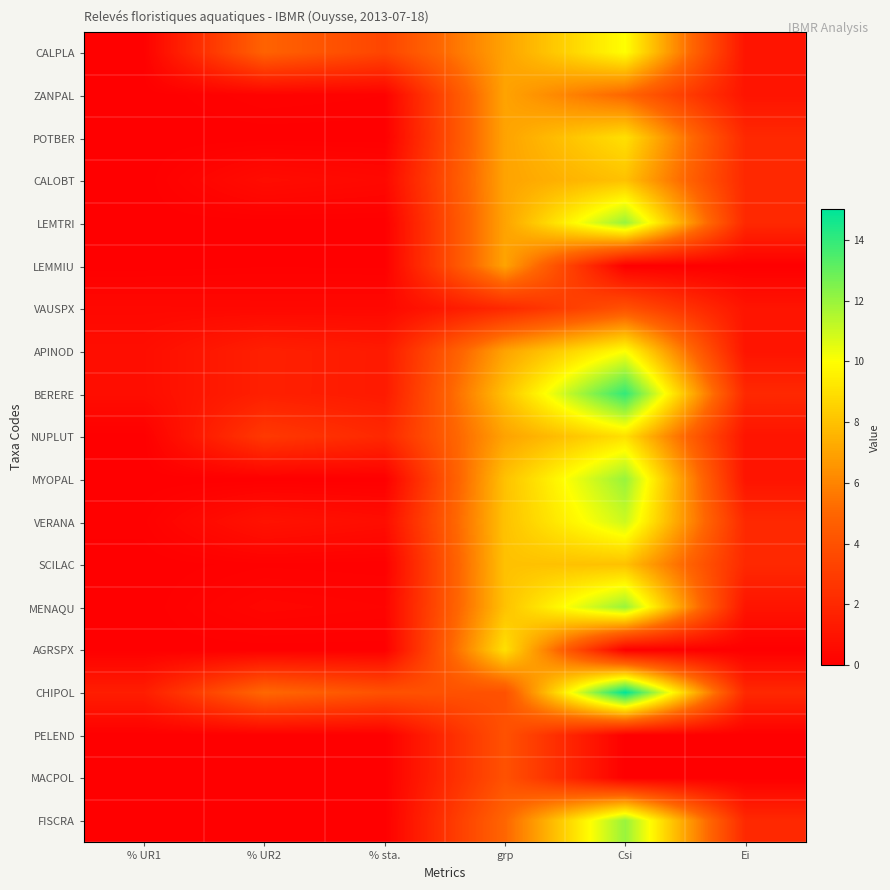

Between % UR1 and Csi, which series saw the biggest shift?

CHIPOL